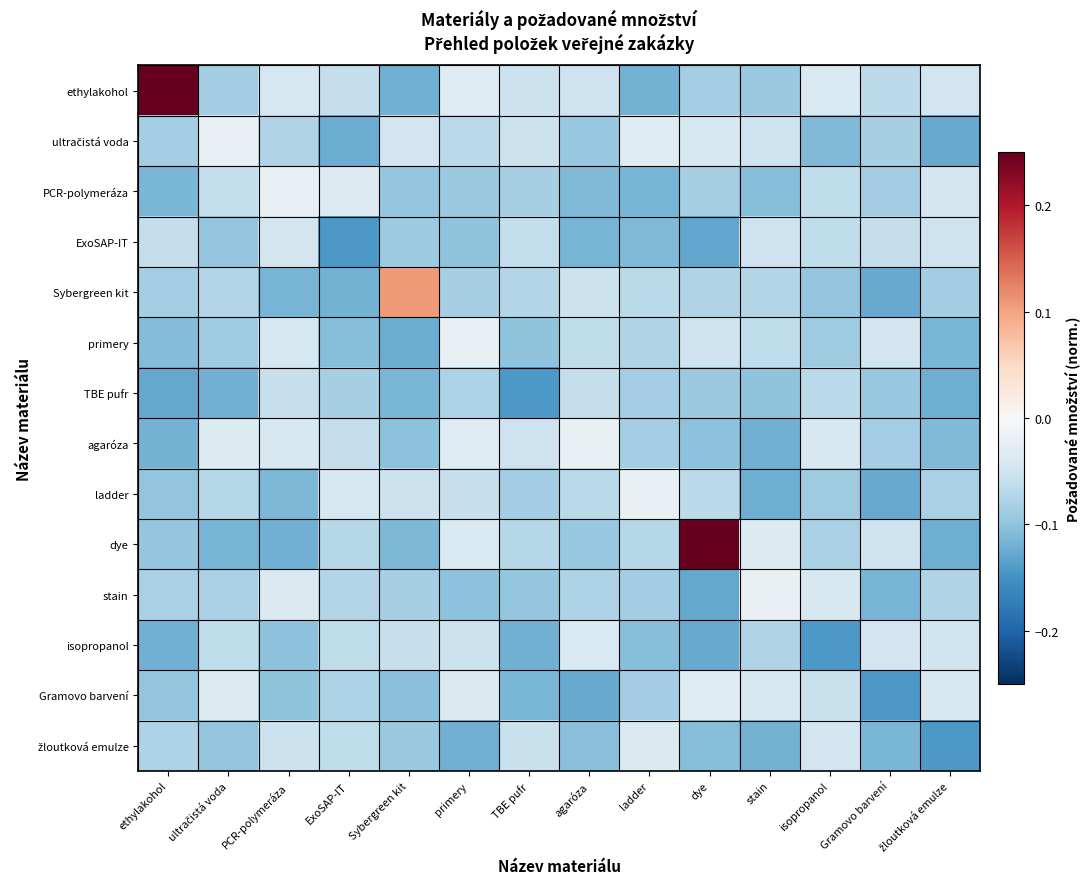

Between agaróza and Sybergreen kit, which is larger?

agaróza